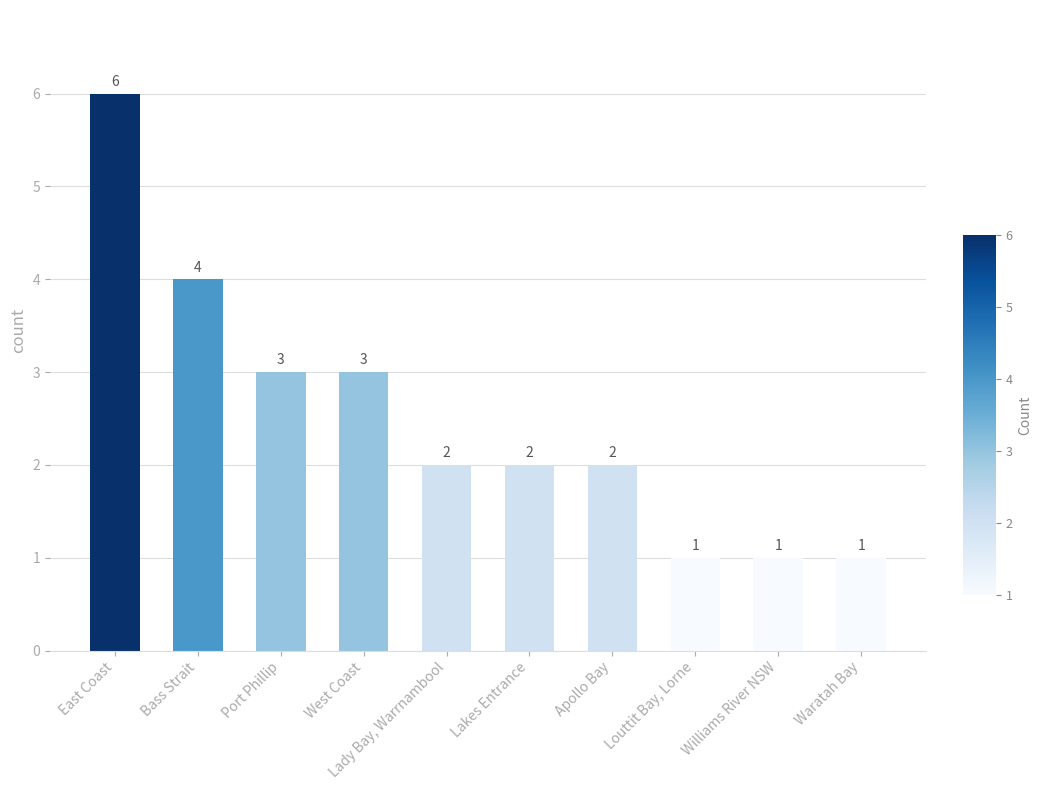

Where does the data first go above 2?

East Coast